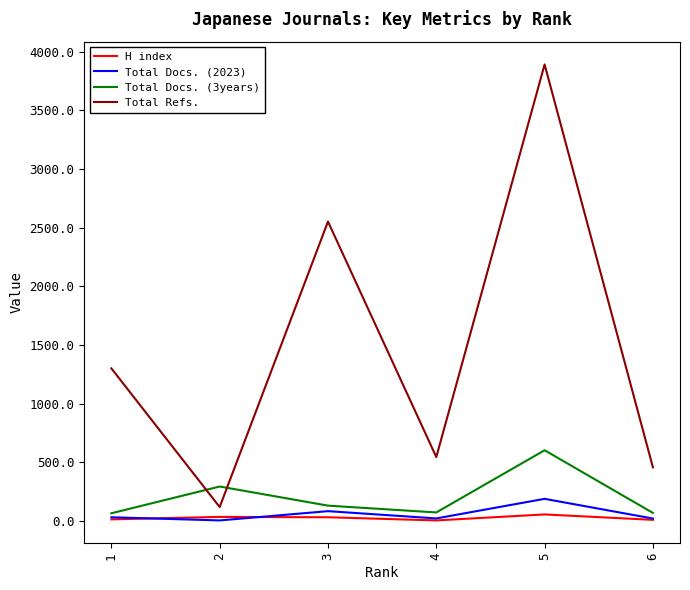

What is the greatest value displayed?

3891